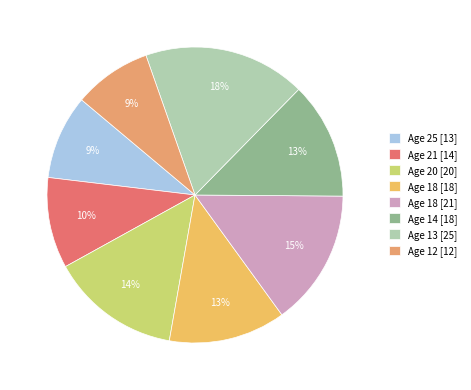

What is the largest slice in the pie chart?

Age 13 [25]